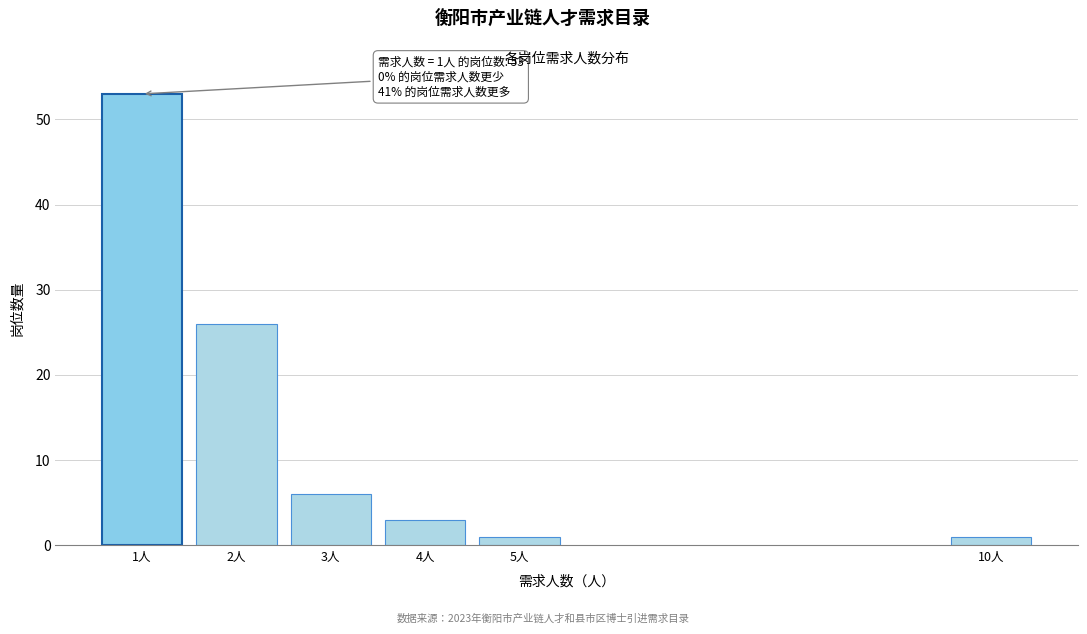

Reading left to right, list all the values displayed in this chart.

53	26	6	3	1	1